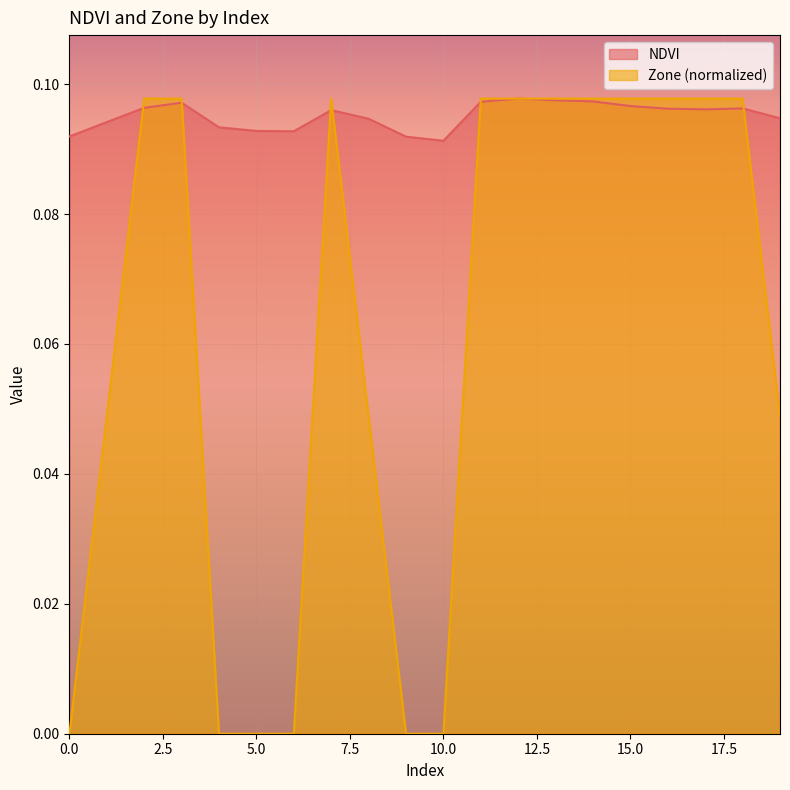

True or false: NDVI has a value of 0.1 at 3.

False